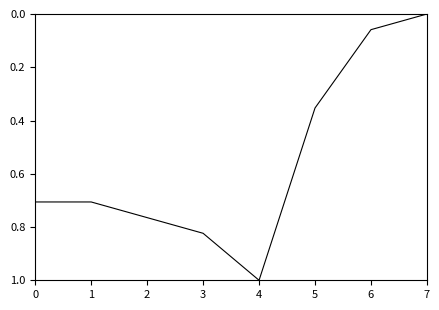

What is the change in value from 1 to 2?

+0.1